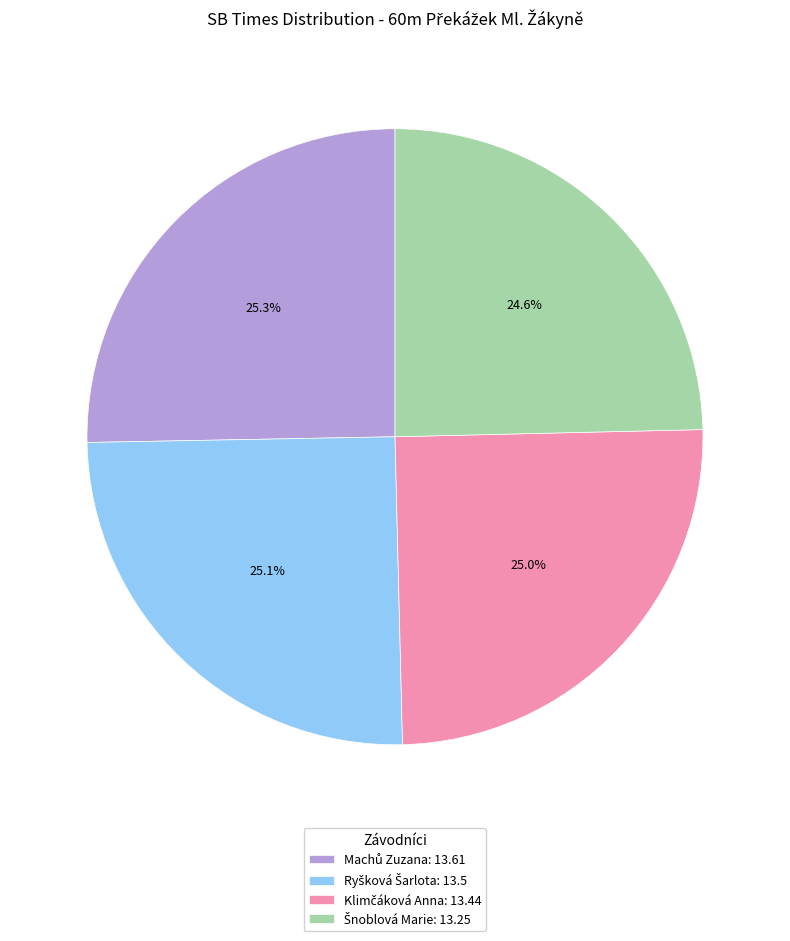

Does any single category account for the majority?

No